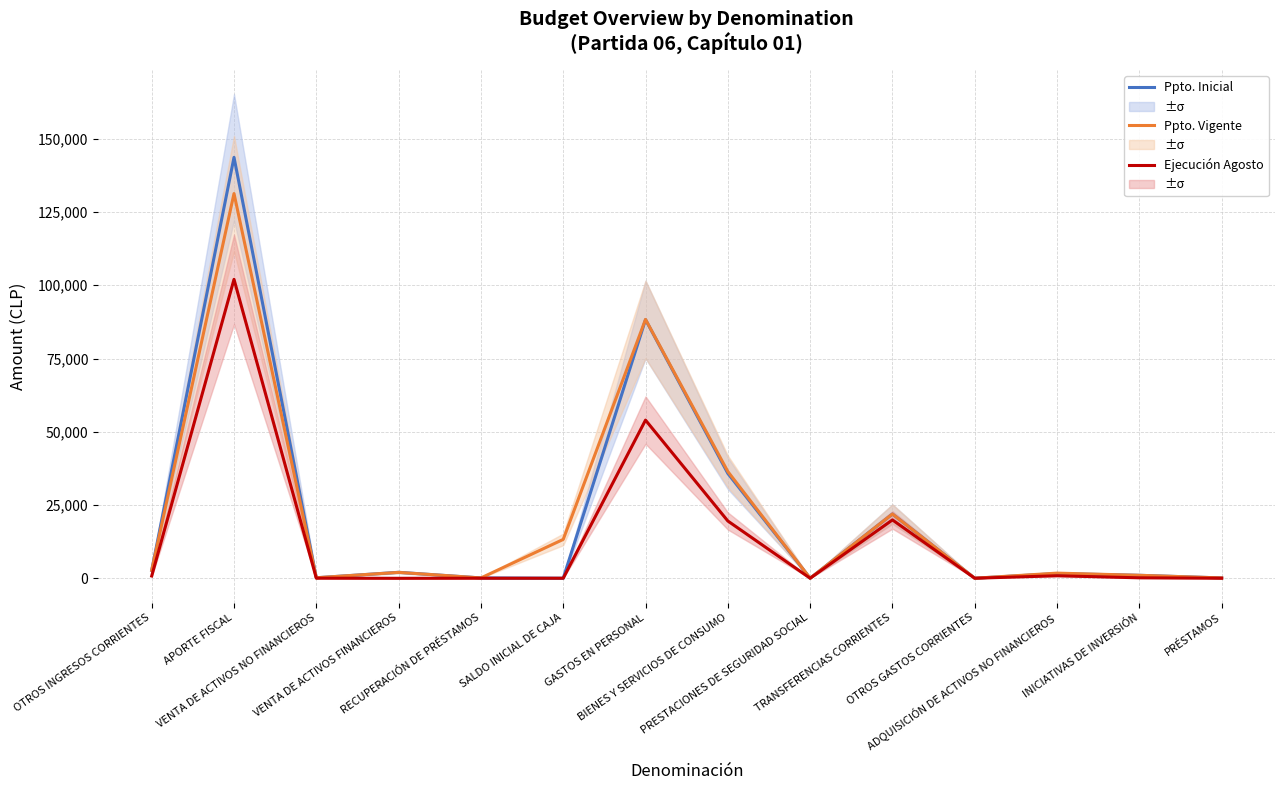

Reading left to right, transcribe all the data shown in this chart.

Presupuesto Inicial: OTROS INGRESOS CORRIENTES=2714	APORTE FISCAL=143674	VENTA DE ACTIVOS NO FINANCIEROS=160	VENTA DE ACTIVOS FINANCIEROS=2023	RECUPERACIÓN DE PRÉSTAMOS=100	SALDO INICIAL DE CAJA=0	GASTOS EN PERSONAL=88278	BIENES Y SERVICIOS DE CONSUMO=35776	PRESTACIONES DE SEGURIDAD SOCIAL=1	TRANSFERENCIAS CORRIENTES=21914	OTROS GASTOS CORRIENTES=1	ADQUISICIÓN DE ACTIVOS NO FINANCIEROS=1601	INICIATIVAS DE INVERSIÓN=1000	PRÉSTAMOS=100
Presupuesto Vigente: OTROS INGRESOS CORRIENTES=2714	APORTE FISCAL=131315	VENTA DE ACTIVOS NO FINANCIEROS=160	VENTA DE ACTIVOS FINANCIEROS=2000	RECUPERACIÓN DE PRÉSTAMOS=100	SALDO INICIAL DE CAJA=13250	GASTOS EN PERSONAL=88356	BIENES Y SERVICIOS DE CONSUMO=36423	PRESTACIONES DE SEGURIDAD SOCIAL=1	TRANSFERENCIAS CORRIENTES=21914	OTROS GASTOS CORRIENTES=1	ADQUISICIÓN DE ACTIVOS NO FINANCIEROS=1744	INICIATIVAS DE INVERSIÓN=1000	PRÉSTAMOS=100
Ejecución Acumulada al AGOSTO: OTROS INGRESOS CORRIENTES=766	APORTE FISCAL=102027	VENTA DE ACTIVOS NO FINANCIEROS=13	VENTA DE ACTIVOS FINANCIEROS=-23	RECUPERACIÓN DE PRÉSTAMOS=0	SALDO INICIAL DE CAJA=0	GASTOS EN PERSONAL=53976	BIENES Y SERVICIOS DE CONSUMO=19537	PRESTACIONES DE SEGURIDAD SOCIAL=0	TRANSFERENCIAS CORRIENTES=19907	OTROS GASTOS CORRIENTES=0	ADQUISICIÓN DE ACTIVOS NO FINANCIEROS=841	INICIATIVAS DE INVERSIÓN=141	PRÉSTAMOS=0